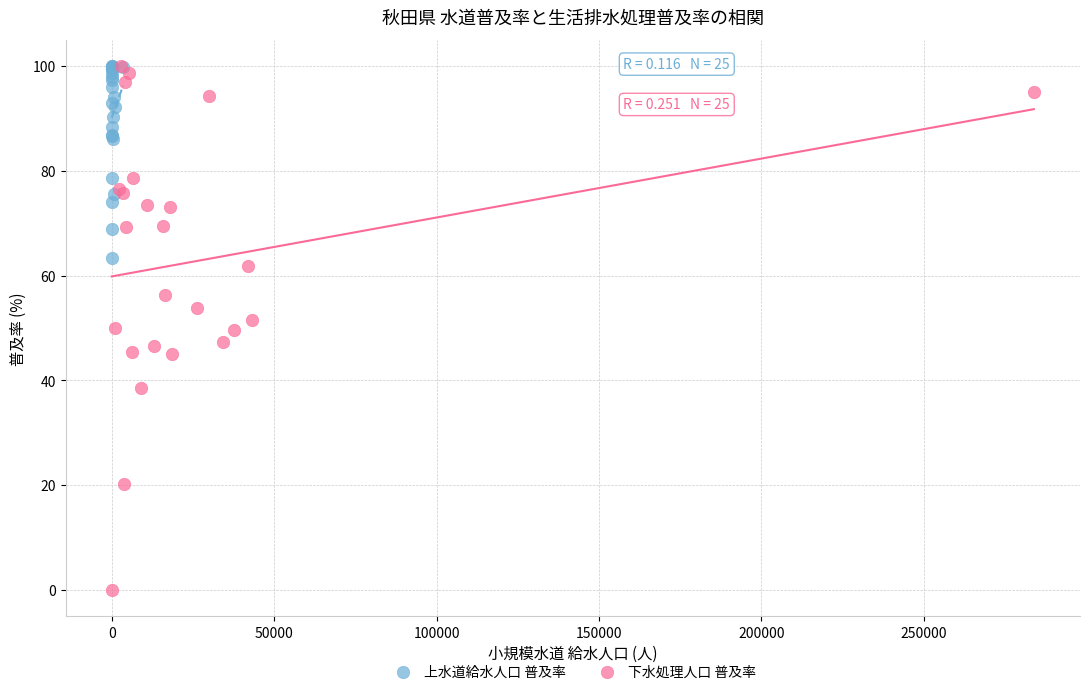

Which series has the largest Y range (max minus min)?

下水処理人口 普及率